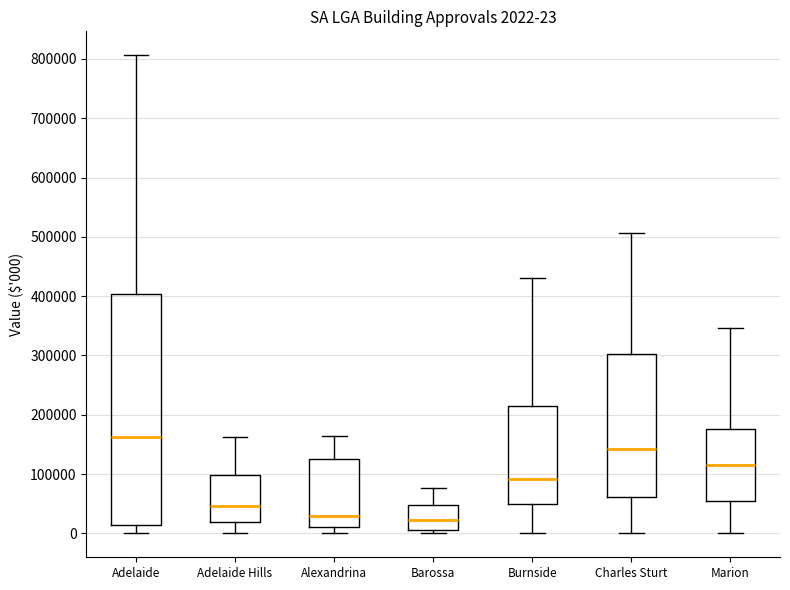

Which box has the highest median line?

Adelaide